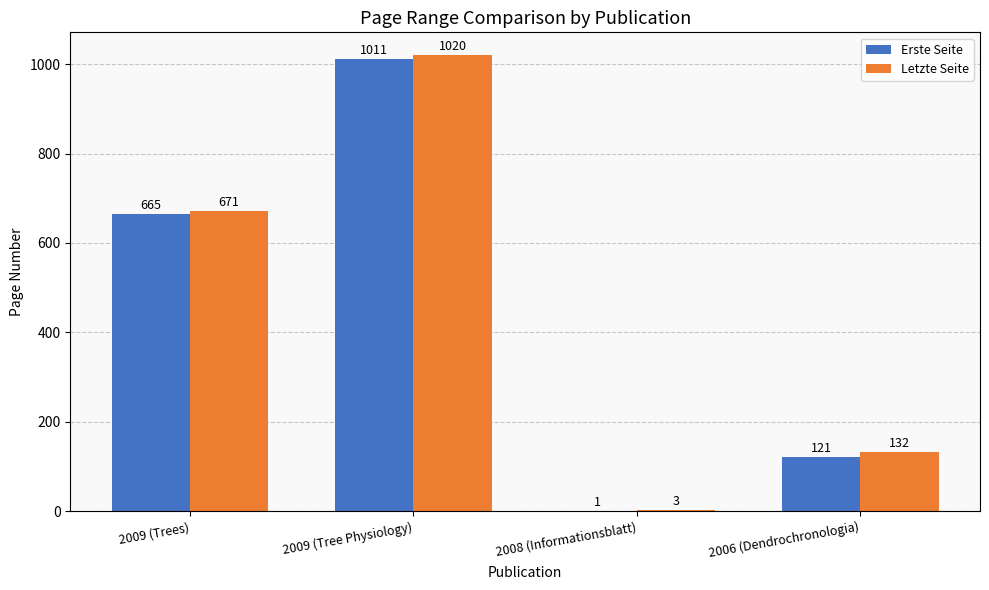

Which series changed the most between 2009 (Trees) and 2008 (Informationsblatt)?

Letzte Seite